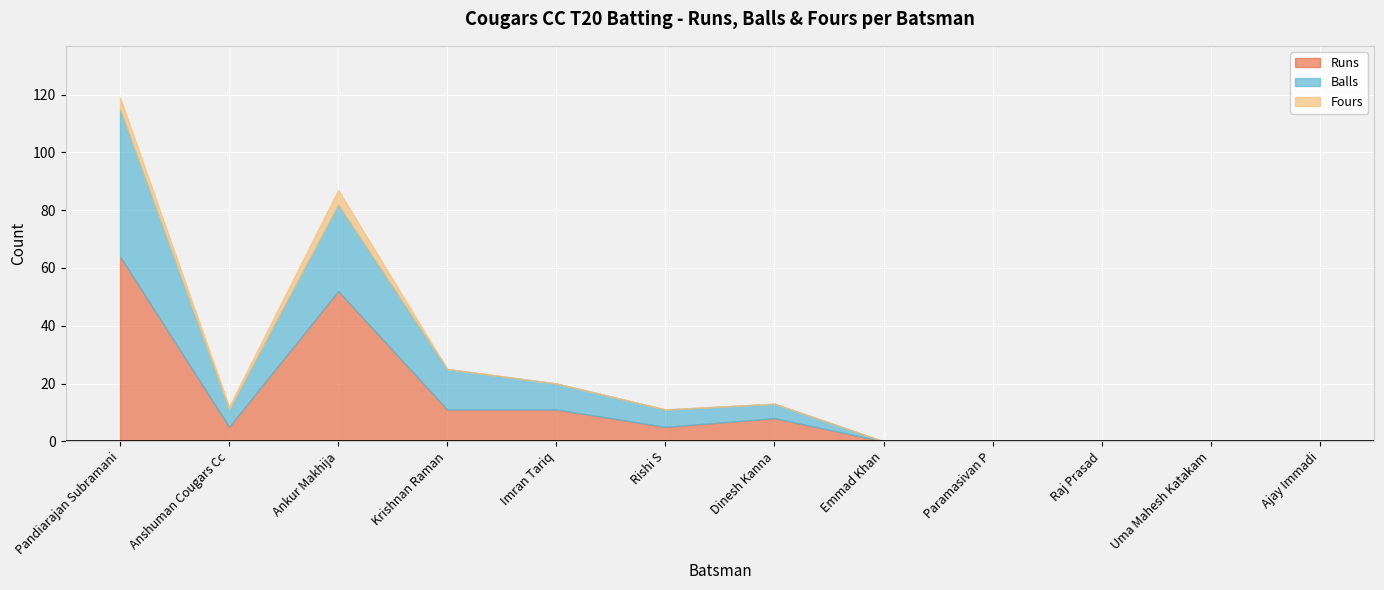

How many values in the Fours series exceed 0?

3